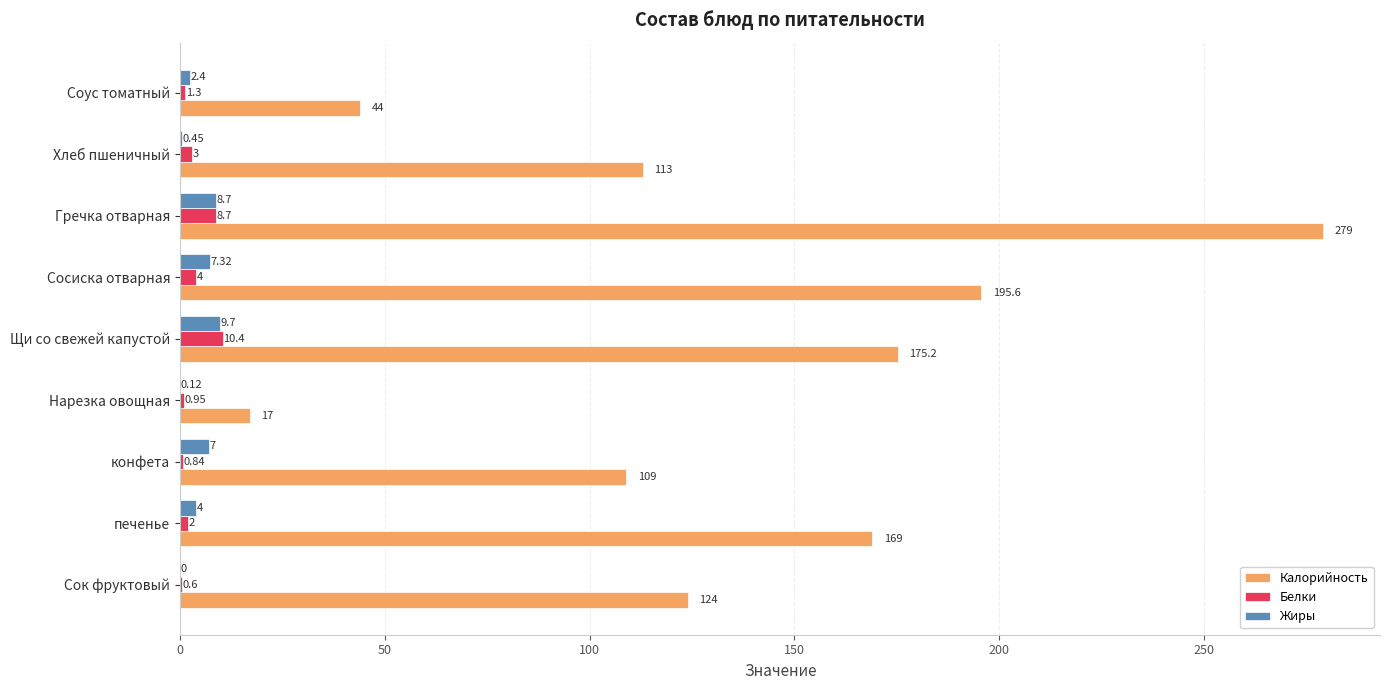

Where is Жиры nearest to the value 4?

печенье